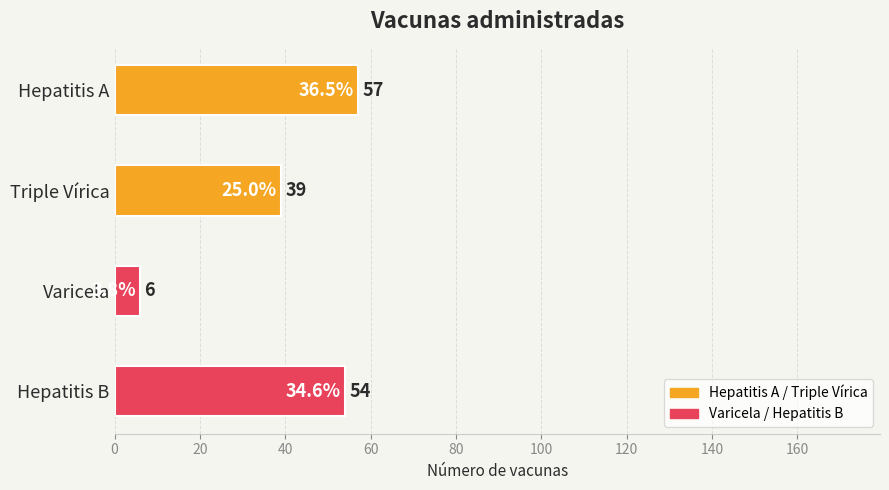

How many series are shown in this chart?

1